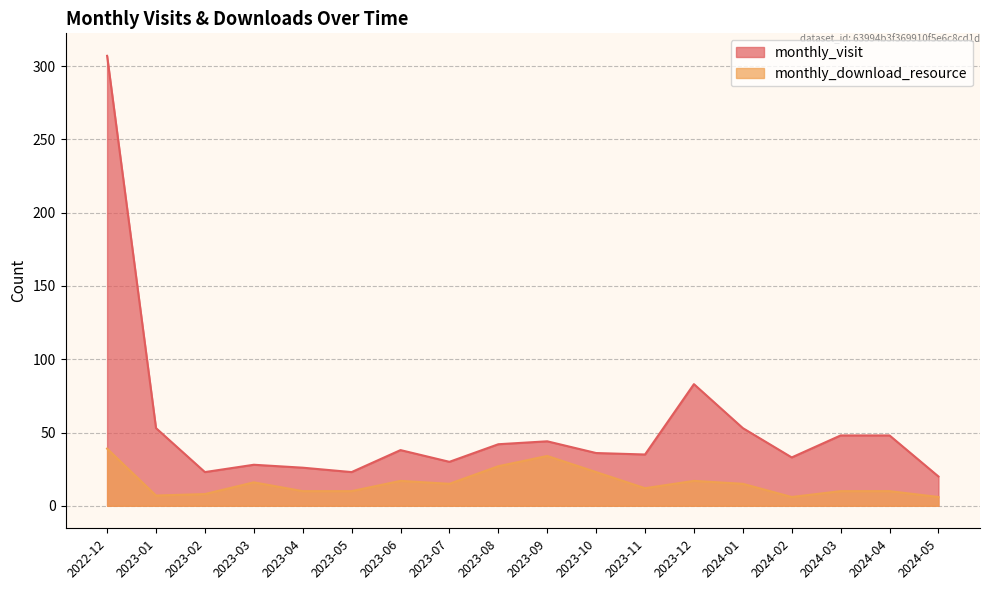

Which category has the highest value in the monthly_download_resource series?

2022-12